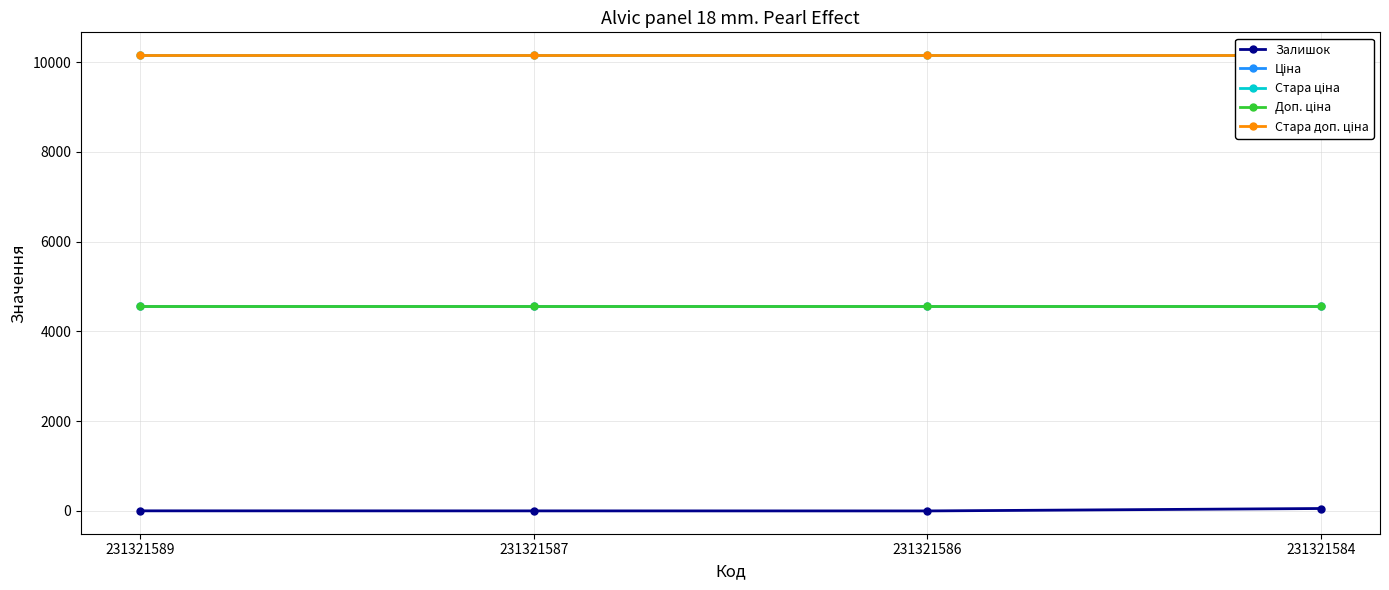

True or false: Доп. ціна has more than 2 interior local peaks.

False